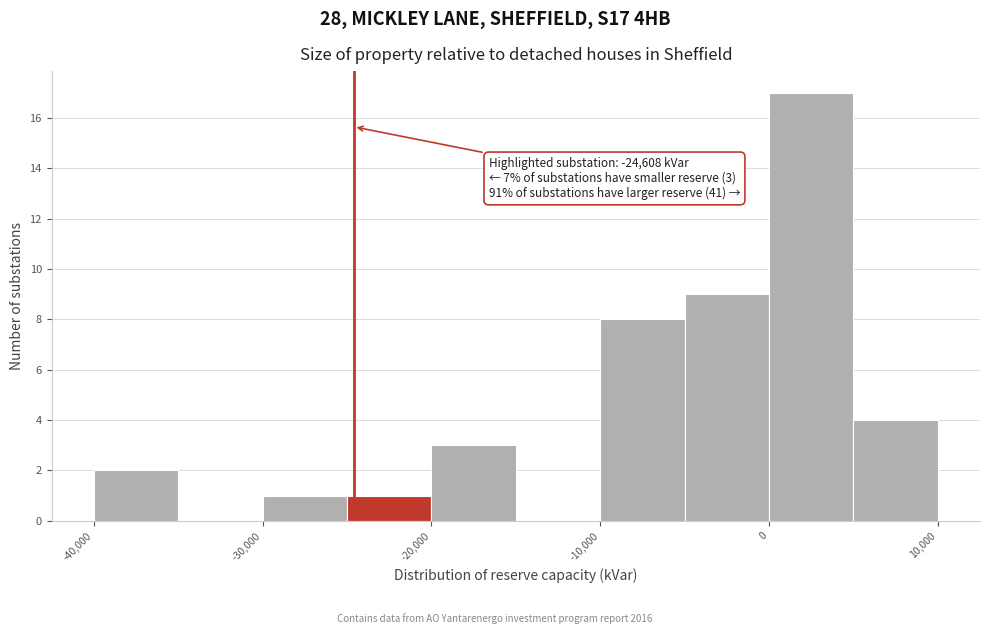

Over which range of the x-axis is the bar tallest?

0 to 5000